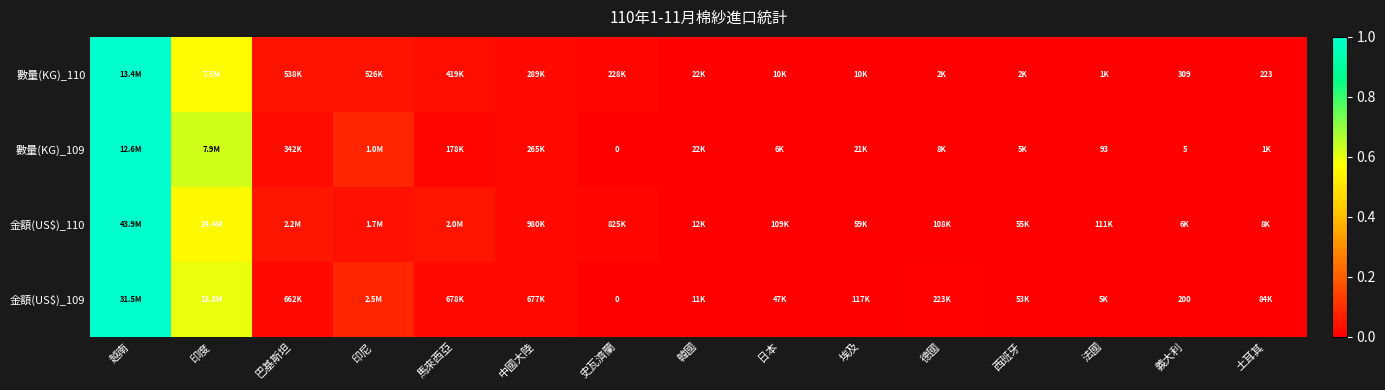

At which label is 金額(US$)_110 closest to 0?

義大利